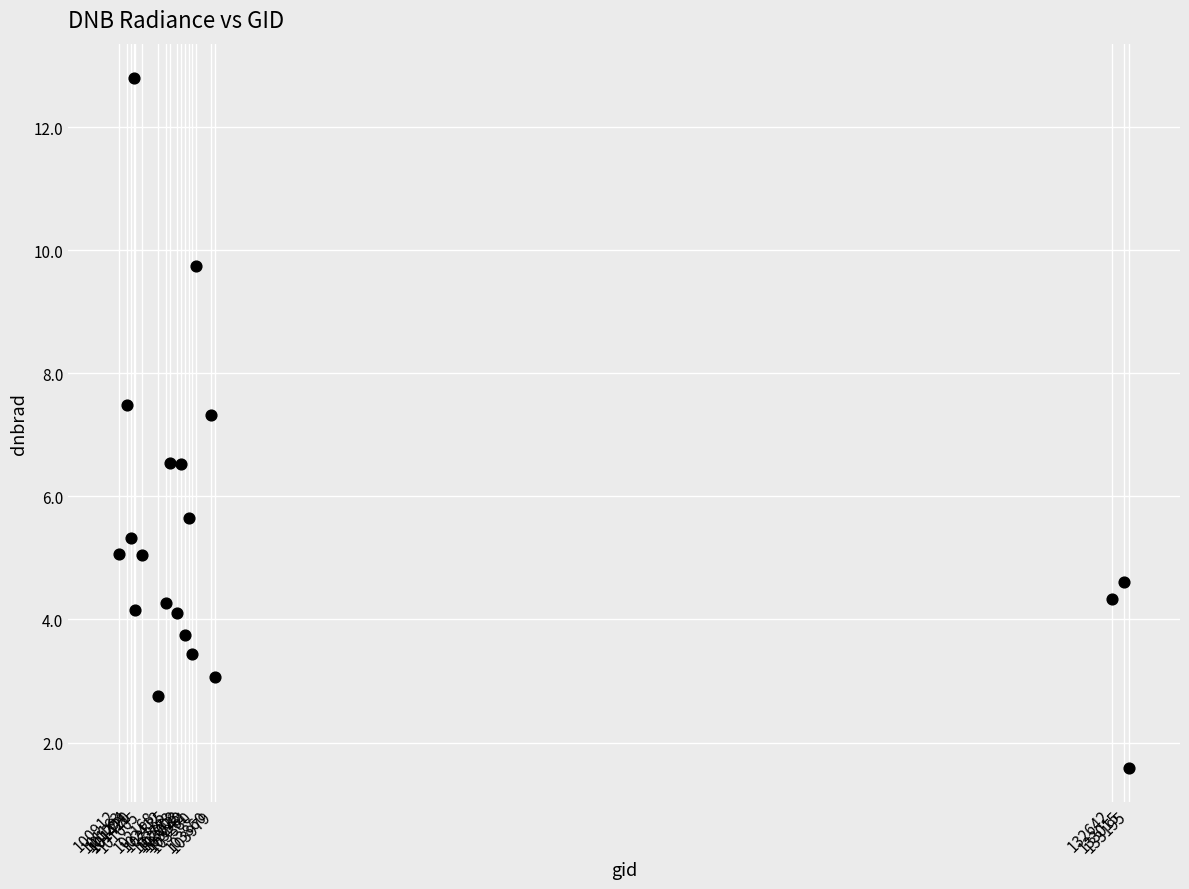

What Y value in the scatter plot is closest to 7?

7.3